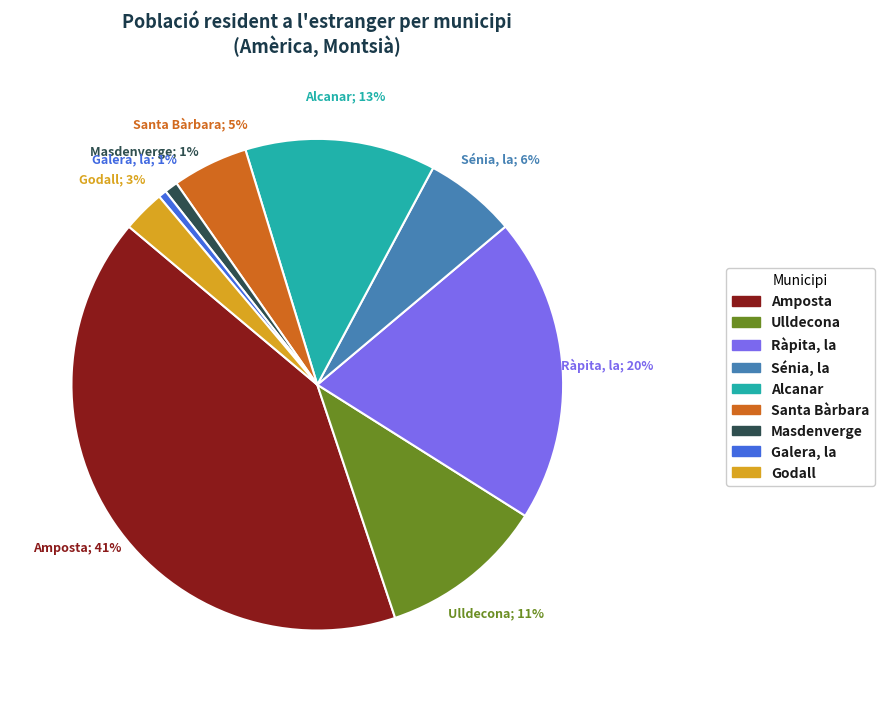

Is the sum of Alcanar and Santa Bàrbara greater than half?

No